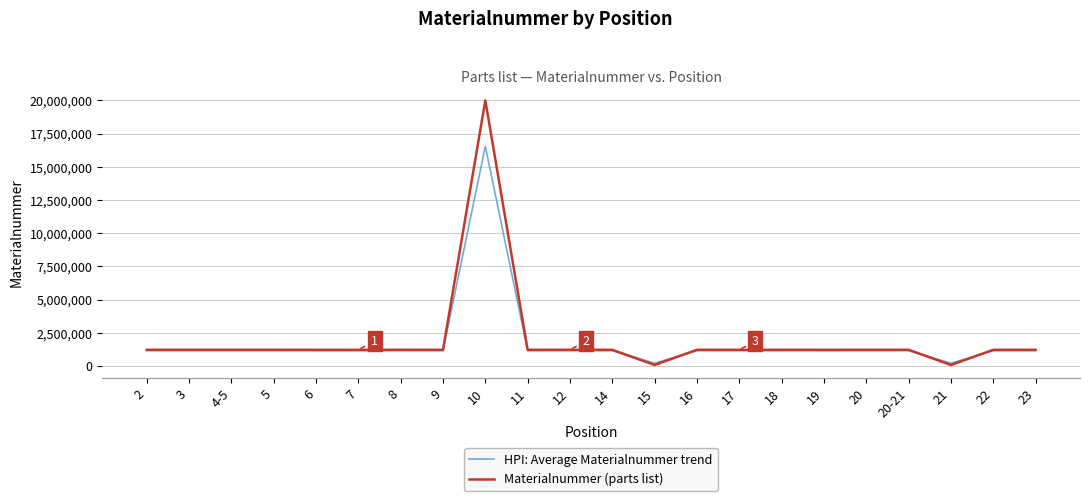

What is the greatest value displayed?

20002952.0